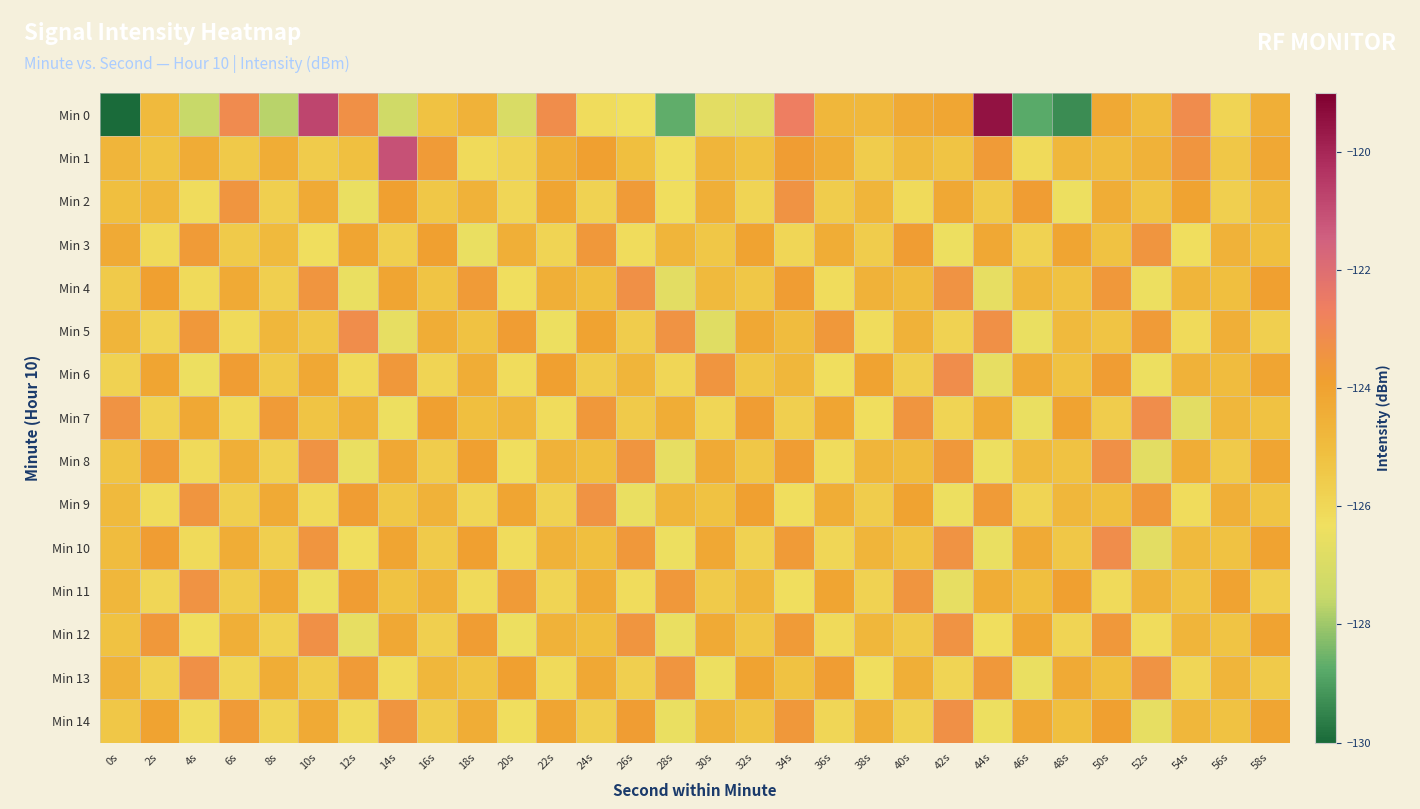

Reading right to left, list all the values displayed in this chart.

Min 0: 58s=-124.5	56s=-125.9	54s=-123.1	52s=-125.0	50s=-124.3	48s=-129.3	46s=-128.8	44s=-119.5	42s=-124.1	40s=-124.3	38s=-124.8	36s=-124.8	34s=-122.6	32s=-126.8	30s=-126.7	28s=-128.7	26s=-126.3	24s=-126.2	22s=-123.2	20s=-127.0	18s=-124.6	16s=-125.2	14s=-127.3	12s=-123.3	10s=-120.8	8s=-127.7	6s=-123.1	4s=-127.5	2s=-124.9	0s=-221.0
Min 1: 58s=-124.2	56s=-125.4	54s=-123.5	52s=-124.6	50s=-125.0	48s=-124.8	46s=-126.1	44s=-123.7	42s=-125.3	40s=-124.9	38s=-125.6	36s=-124.4	34s=-123.8	32s=-125.2	30s=-124.7	28s=-126.3	26s=-125.1	24s=-123.9	22s=-124.5	20s=-125.8	18s=-126.1	16s=-123.7	14s=-121.1	12s=-125.1	10s=-125.6	8s=-124.4	6s=-125.5	4s=-124.3	2s=-125.3	0s=-124.7
Min 2: 58s=-124.9	56s=-125.7	54s=-124.0	52s=-125.3	50s=-124.4	48s=-126.4	46s=-123.8	44s=-125.5	42s=-124.2	40s=-126.1	38s=-124.7	36s=-125.6	34s=-123.4	32s=-125.9	30s=-124.5	28s=-126.3	26s=-123.7	24s=-125.8	22s=-124.1	20s=-126.0	18s=-124.6	16s=-125.4	14s=-123.9	12s=-126.5	10s=-124.3	8s=-125.7	6s=-123.5	4s=-126.2	2s=-124.8	0s=-125.1
Min 3: 58s=-125.1	56s=-124.6	54s=-126.3	52s=-123.5	50s=-125.2	48s=-124.1	46s=-125.8	44s=-124.2	42s=-126.4	40s=-123.8	38s=-125.6	36s=-124.4	34s=-126.0	32s=-124.0	30s=-125.4	28s=-124.7	26s=-126.2	24s=-123.6	22s=-125.9	20s=-124.5	18s=-126.5	16s=-123.9	14s=-125.7	12s=-124.1	10s=-126.3	8s=-124.9	6s=-125.5	4s=-123.7	2s=-126.1	0s=-124.3
Min 4: 58s=-123.9	56s=-125.1	54s=-124.7	52s=-126.4	50s=-123.6	48s=-125.2	46s=-124.8	44s=-126.6	42s=-123.4	40s=-125.0	38s=-124.6	36s=-126.2	34s=-123.8	32s=-125.4	30s=-124.9	28s=-126.7	26s=-123.3	24s=-125.1	22s=-124.5	20s=-126.3	18s=-123.7	16s=-125.3	14s=-124.1	12s=-126.5	10s=-123.5	8s=-125.7	6s=-124.3	4s=-126.1	2s=-123.9	0s=-125.5
Min 5: 58s=-125.7	56s=-124.5	54s=-126.1	52s=-123.7	50s=-125.3	48s=-124.9	46s=-126.5	44s=-123.3	42s=-125.8	40s=-124.6	38s=-126.2	36s=-123.6	34s=-125.0	32s=-124.2	30s=-126.8	28s=-123.4	26s=-125.6	24s=-124.0	22s=-126.4	20s=-123.8	18s=-125.2	16s=-124.4	14s=-126.6	12s=-123.2	10s=-125.4	8s=-124.8	6s=-126.1	4s=-123.6	2s=-125.9	0s=-124.7
Min 6: 58s=-124.1	56s=-125.0	54s=-124.6	52s=-126.4	50s=-123.8	48s=-125.2	46s=-124.3	44s=-126.6	42s=-123.2	40s=-125.7	38s=-124.0	36s=-126.3	34s=-124.8	32s=-125.4	30s=-123.5	28s=-126.0	26s=-124.7	24s=-125.6	22s=-123.9	20s=-126.2	18s=-124.4	16s=-125.9	14s=-123.6	12s=-126.1	10s=-124.2	8s=-125.5	6s=-123.8	4s=-126.4	2s=-124.1	0s=-125.8
Min 7: 58s=-125.2	56s=-124.8	54s=-126.7	52s=-123.2	50s=-125.6	48s=-124.0	46s=-126.5	44s=-124.3	42s=-125.9	40s=-123.5	38s=-126.3	36s=-124.1	34s=-125.7	32s=-123.8	30s=-126.0	28s=-124.4	26s=-125.5	24s=-123.6	22s=-126.2	20s=-124.7	18s=-125.1	16s=-123.9	14s=-126.4	12s=-124.5	10s=-125.3	8s=-123.7	6s=-126.1	4s=-124.2	2s=-125.8	0s=-123.4
Min 8: 58s=-124.1	56s=-125.5	54s=-124.4	52s=-126.7	50s=-123.3	48s=-125.2	46s=-124.9	44s=-126.4	42s=-123.6	40s=-125.0	38s=-124.7	36s=-126.2	34s=-123.8	32s=-125.4	30s=-124.3	28s=-126.6	26s=-123.5	24s=-125.1	22s=-124.6	20s=-126.3	18s=-123.9	16s=-125.6	14s=-124.2	12s=-126.5	10s=-123.4	8s=-125.8	6s=-124.5	4s=-126.1	2s=-123.7	0s=-125.3
Min 9: 58s=-125.3	56s=-124.5	54s=-126.2	52s=-123.6	50s=-125.1	48s=-124.8	46s=-125.9	44s=-123.7	42s=-126.4	40s=-124.0	38s=-125.6	36s=-124.4	34s=-126.3	32s=-123.9	30s=-125.2	28s=-124.7	26s=-126.5	24s=-123.4	22s=-125.8	20s=-124.1	18s=-126.0	16s=-124.6	14s=-125.4	12s=-123.8	10s=-126.1	8s=-124.3	6s=-125.7	4s=-123.5	2s=-126.2	0s=-124.9
Min 10: 58s=-124.0	56s=-125.2	54s=-124.9	52s=-126.7	50s=-123.2	48s=-125.4	46s=-124.3	44s=-126.5	42s=-123.4	40s=-125.3	38s=-124.7	36s=-126.0	34s=-123.7	32s=-125.8	30s=-124.2	28s=-126.4	26s=-123.6	24s=-125.1	22s=-124.6	20s=-126.2	18s=-123.9	16s=-125.5	14s=-124.1	12s=-126.3	10s=-123.5	8s=-125.7	6s=-124.4	4s=-126.1	2s=-123.8	0s=-125.0
Min 11: 58s=-125.7	56s=-124.0	54s=-125.3	52s=-124.6	50s=-126.1	48s=-123.9	46s=-125.1	44s=-124.4	42s=-126.6	40s=-123.5	38s=-125.8	36s=-124.1	34s=-126.3	32s=-124.7	30s=-125.5	28s=-123.6	26s=-126.2	24s=-124.3	22s=-125.9	20s=-123.7	18s=-126.1	16s=-124.5	14s=-125.2	12s=-123.8	10s=-126.4	8s=-124.2	6s=-125.6	4s=-123.4	2s=-126.0	0s=-124.8
Min 12: 58s=-124.0	56s=-125.3	54s=-124.7	52s=-126.2	50s=-123.6	48s=-125.9	46s=-124.1	44s=-126.3	42s=-123.4	40s=-125.5	38s=-124.8	36s=-126.1	34s=-123.7	32s=-125.4	30s=-124.3	28s=-126.5	26s=-123.5	24s=-125.1	22s=-124.6	20s=-126.4	18s=-123.8	16s=-125.7	14s=-124.2	12s=-126.6	10s=-123.3	8s=-125.8	6s=-124.5	4s=-126.3	2s=-123.6	0s=-125.2
Min 13: 58s=-125.5	56s=-124.7	54s=-126.0	52s=-123.4	50s=-125.1	48s=-124.3	46s=-126.5	44s=-123.6	42s=-125.9	40s=-124.5	38s=-126.3	36s=-123.8	34s=-125.2	32s=-124.0	30s=-126.4	28s=-123.5	26s=-125.7	24s=-124.2	22s=-126.1	20s=-123.9	18s=-125.3	16s=-124.8	14s=-126.2	12s=-123.7	10s=-125.6	8s=-124.4	6s=-126.0	4s=-123.3	2s=-125.8	0s=-124.6
Min 14: 58s=-124.1	56s=-125.2	54s=-124.8	52s=-126.6	50s=-123.9	48s=-125.1	46s=-124.2	44s=-126.4	42s=-123.3	40s=-125.8	38s=-124.5	36s=-126.0	34s=-123.6	32s=-125.3	30s=-124.6	28s=-126.5	26s=-123.8	24s=-125.7	22s=-124.1	20s=-126.3	18s=-124.4	16s=-125.6	14s=-123.5	12s=-126.1	10s=-124.3	8s=-125.9	6s=-123.7	4s=-126.2	2s=-124.0	0s=-125.4